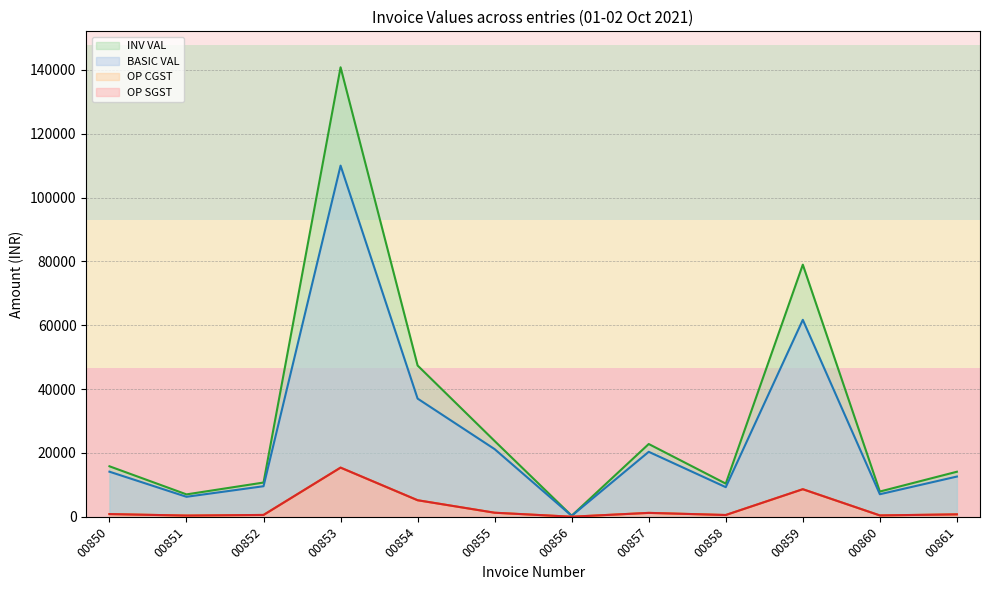

What is the value of the INV VAL point at the 5th from the left?

47385.6